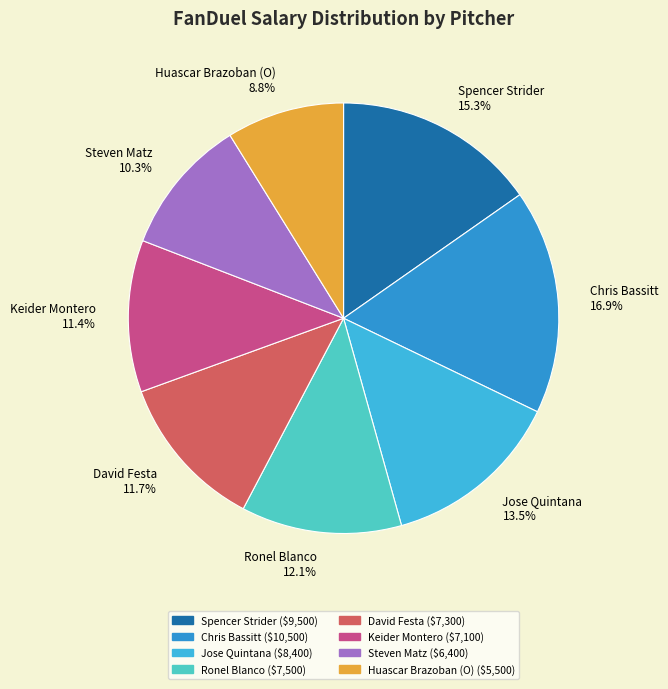

What is the ratio of the value at Ronel Blanco 12.1% to the value at Huascar Brazoban (O) 8.8%?

1.4